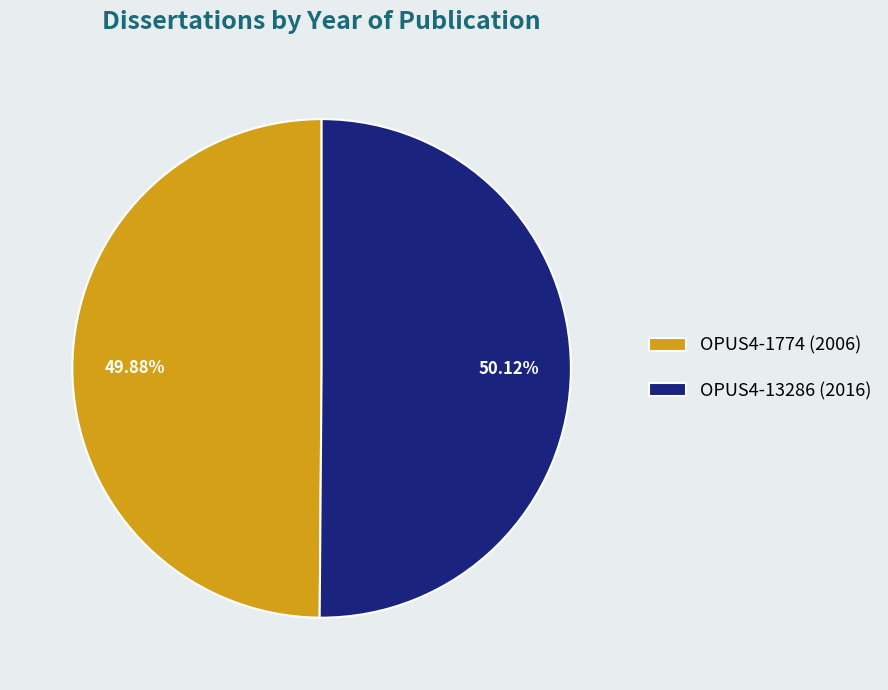

What percentage is NOT represented by OPUS4-13286?

49.9%